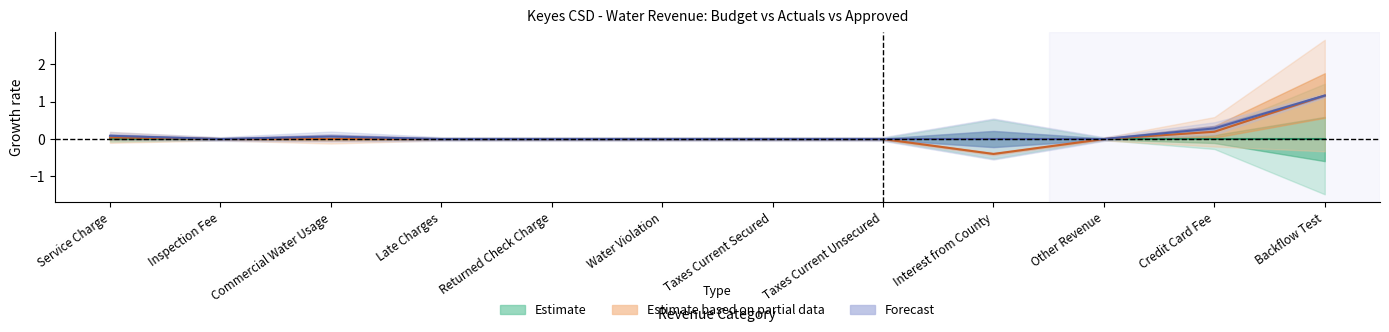

Rank the categories by Forecast value from highest to lowest.

Backflow Test, Credit Card Fee, Service Charge, Commercial Water Usage, Inspection Fee, Late Charges, Returned Check Charge, Water Violation, Taxes Current Secured, Taxes Current Unsecured, Interest from County, Other Revenue